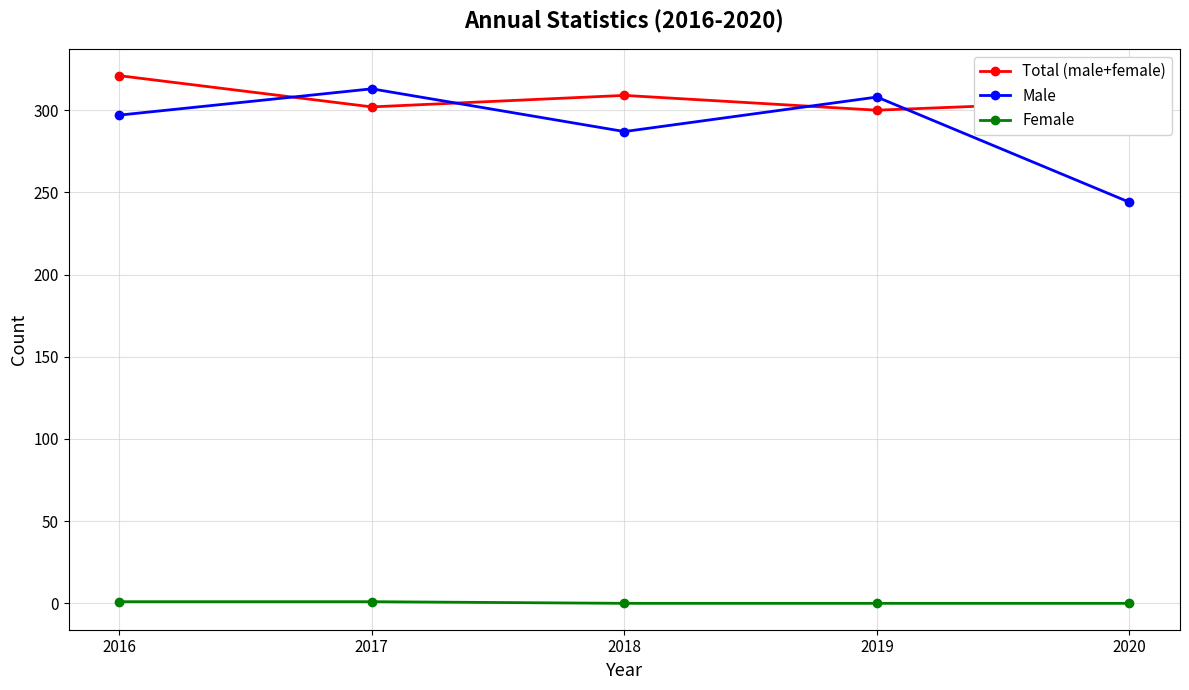

What is the total value across all series at 2017?

616